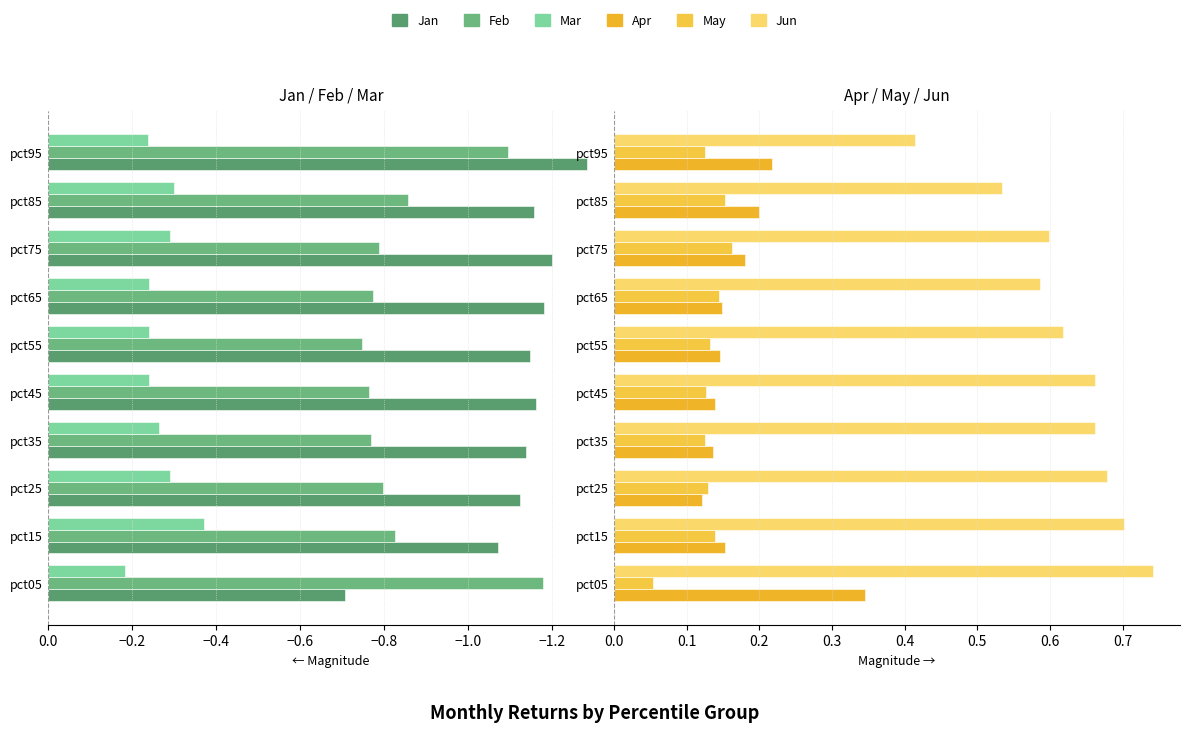

How many distinct data groups are displayed?

6